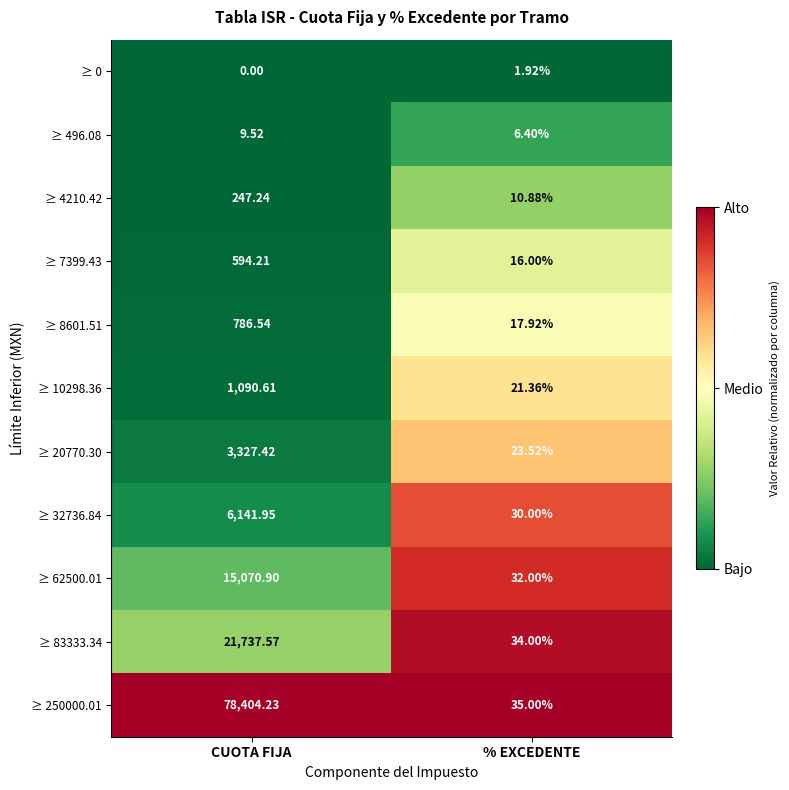

Between CUOTA FIJA and % EXCEDENTE, which series saw the biggest shift?

≥ 250000.01